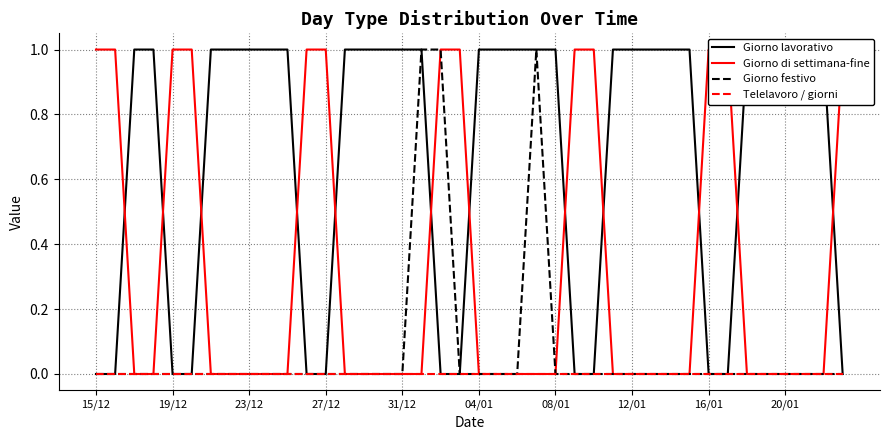

True or false: Telelavoro / giorni and Giorno festivo intersect in this chart.

False